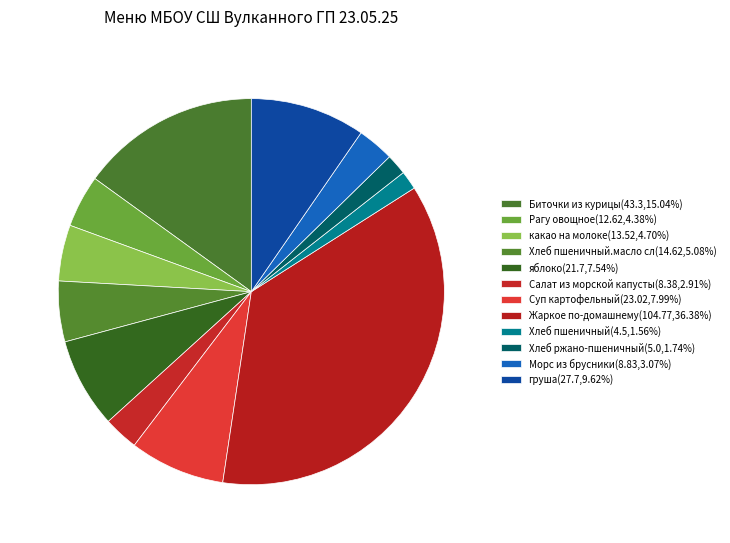

What is the largest slice in the pie chart?

Жаркое по-домашнему